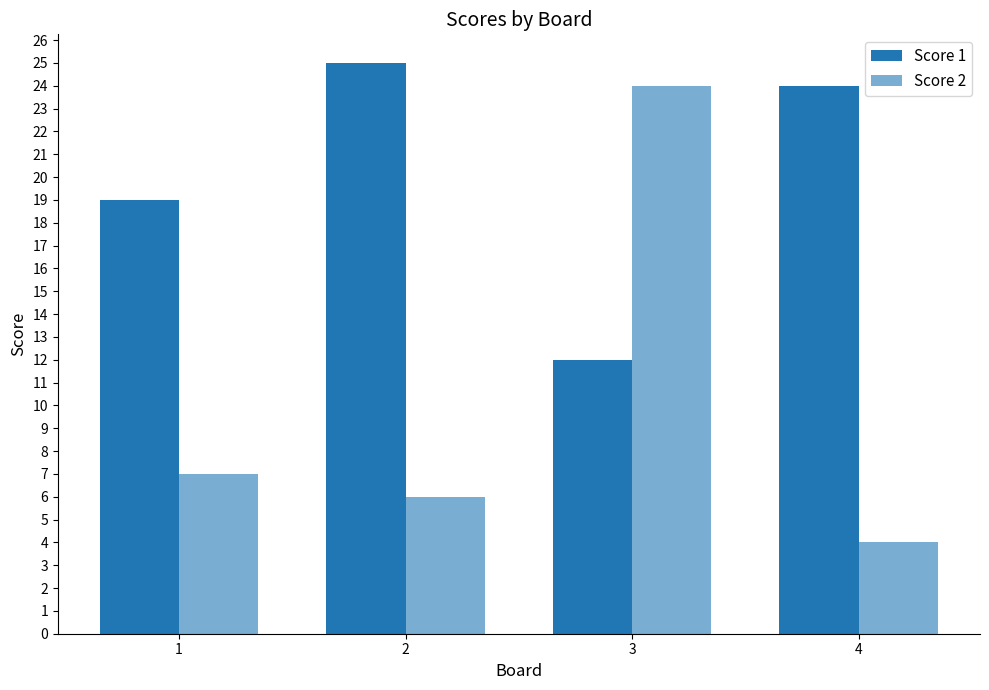

What is the spread (max minus min) of values at 3?

12